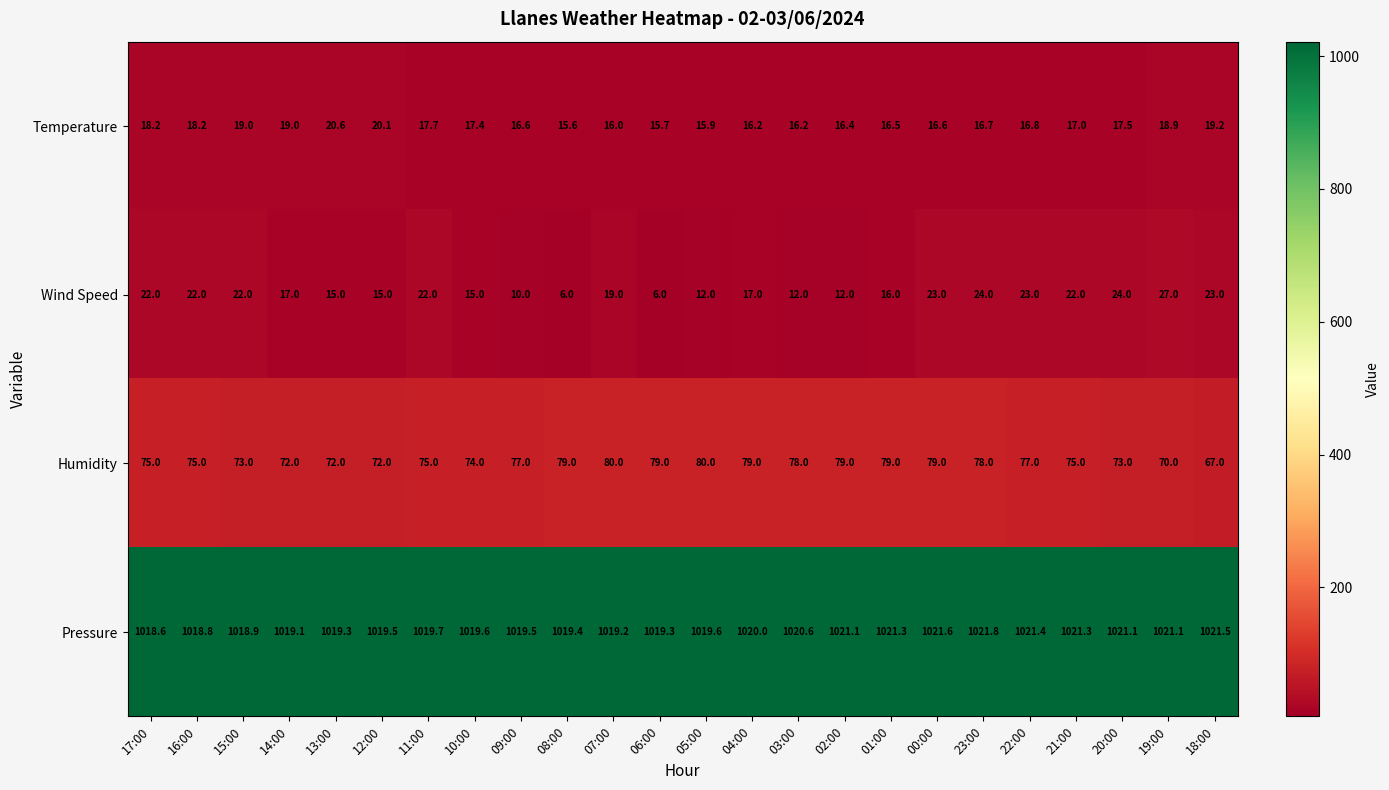

Rank the series by their maximum value, from highest to lowest.

Pressure, Humidity, Wind Speed, Temperature